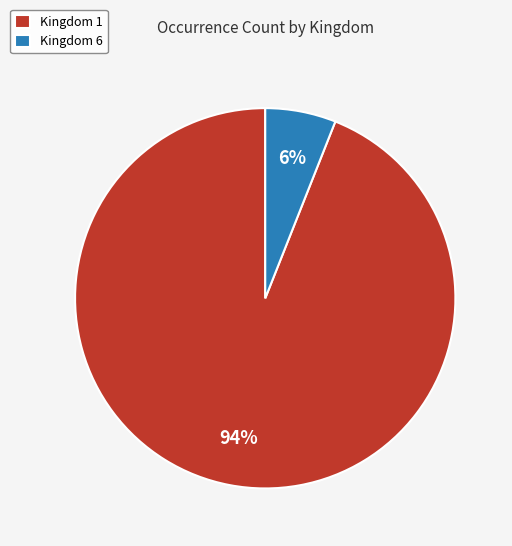

What is the majority slice?

Kingdom 1